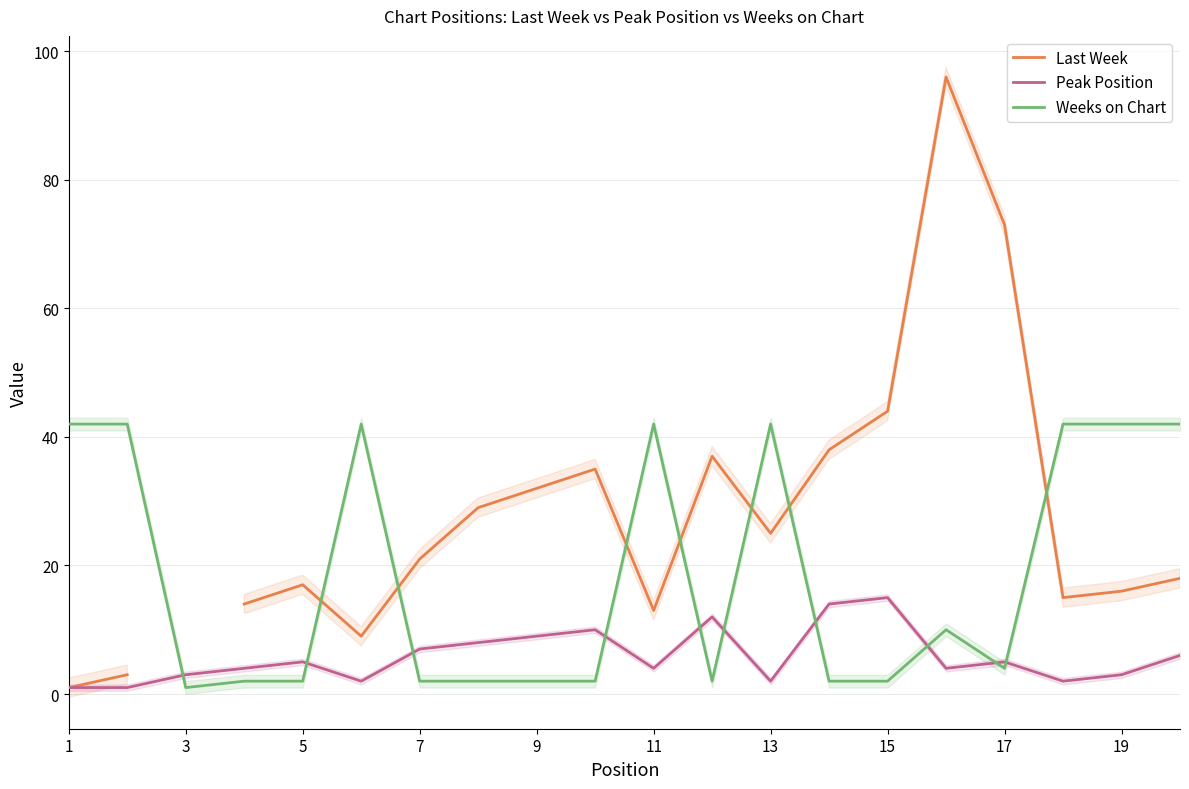

True or false: Weeks on Chart has a value of 2 at 5.

True